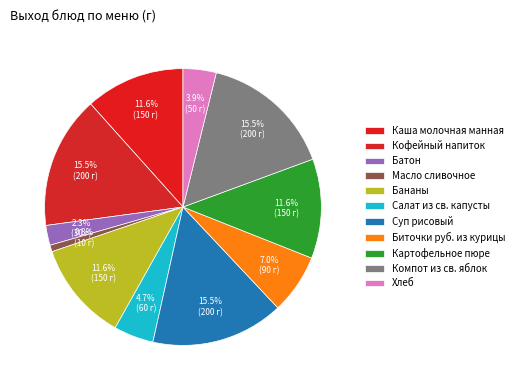

To the nearest percent, what portion does Биточки руб. из курицы represent?

7%